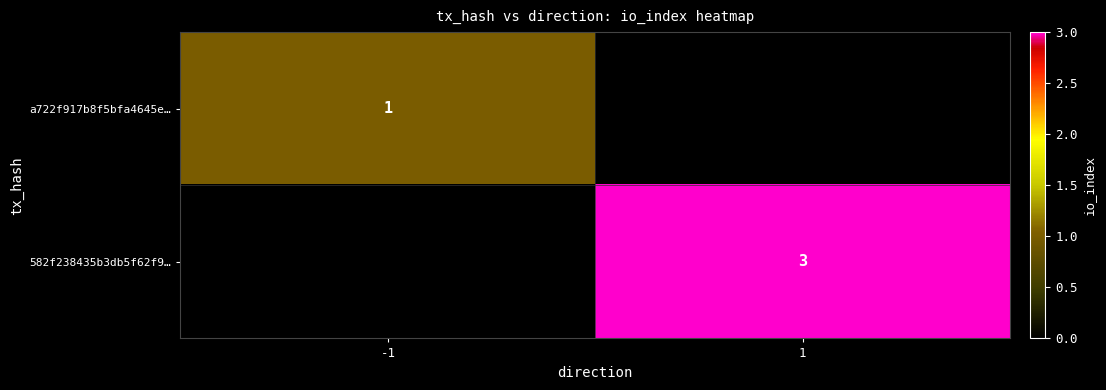

Is it true that 582f238435b3db5f62f9… equals 4 at 1?

False